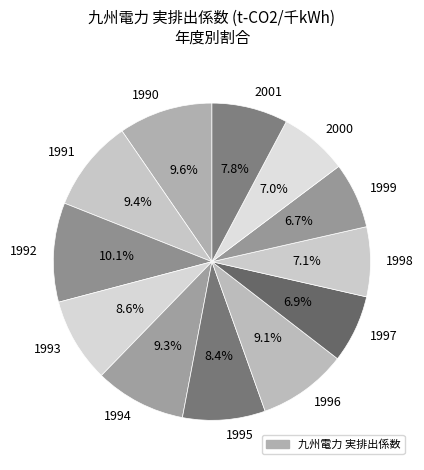

To the nearest percent, what percentage of the pie is 1999?

7%